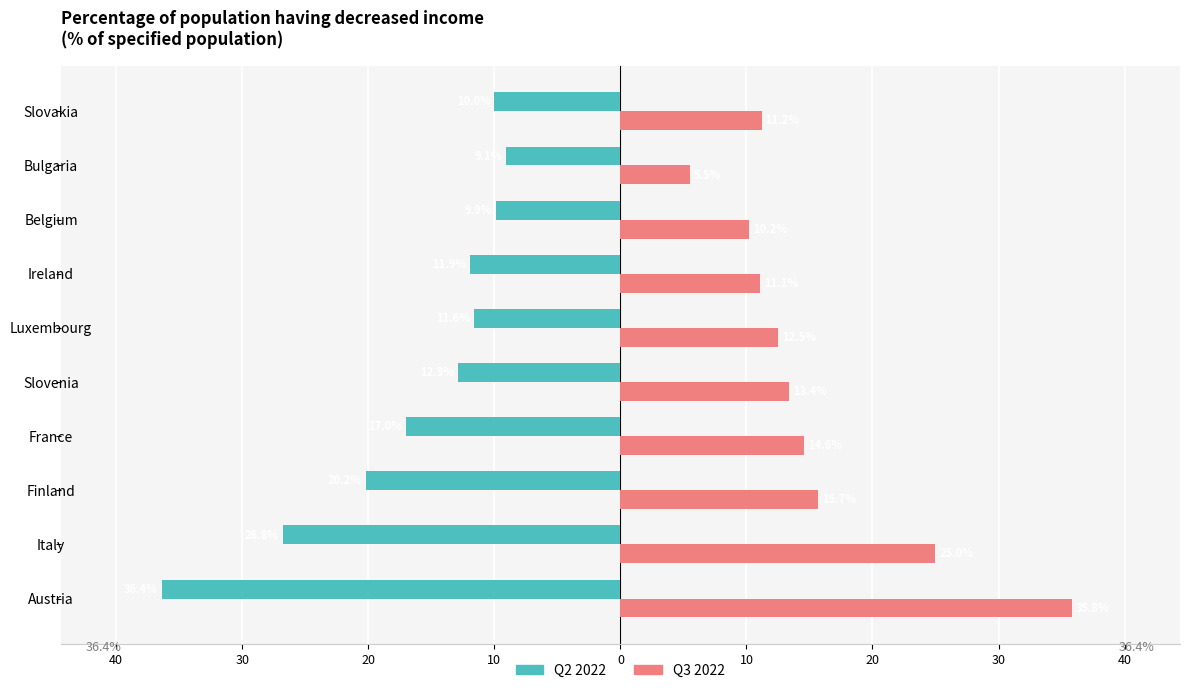

What are all the series names shown in the legend?

Q2 2022, Q3 2022